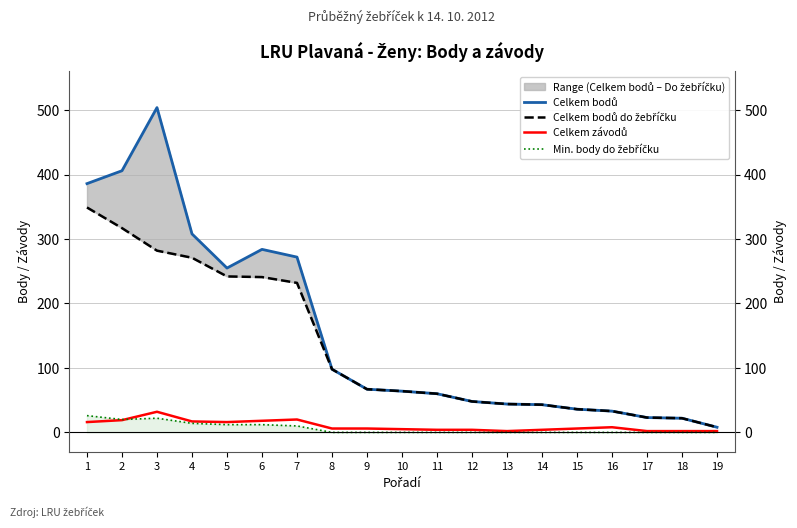

Reading left to right, list all the values displayed in this chart.

Celkem bodů: 1=386	2=406	3=504	4=308	5=255	6=284	7=272	8=98	9=67	10=64	11=60	12=48	13=44	14=43	15=36	16=33	17=23	18=22	19=8
Celkem bodů do žebříčku: 1=349	2=317	3=282	4=271	5=242	6=241	7=232	8=98	9=67	10=64	11=60	12=48	13=44	14=43	15=36	16=33	17=23	18=22	19=8
Celkem závodů: 1=16	2=19	3=32	4=17	5=16	6=18	7=20	8=6	9=6	10=5	11=4	12=4	13=2	14=4	15=6	16=8	17=2	18=2	19=2
Min. body do žebříčku: 1=26	2=20	3=22	4=14	5=12	6=12	7=10	8=0	9=0	10=0	11=0	12=0	13=0	14=0	15=0	16=0	17=0	18=0	19=0